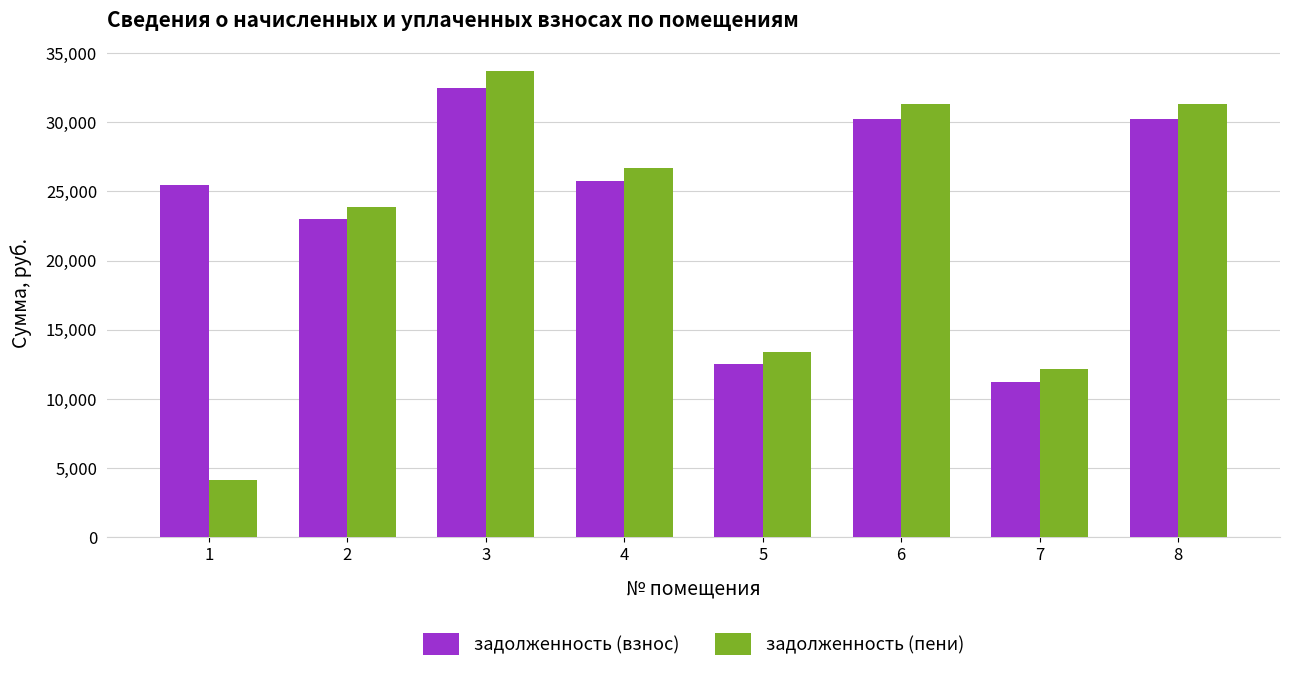

The value of задолженность (взнос) at 8 is 30227.7. True or false?

True